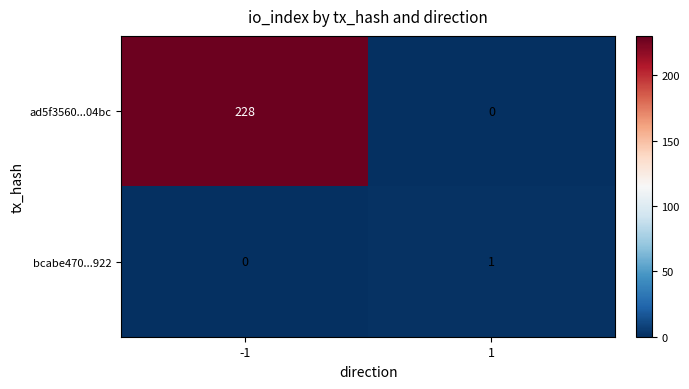

Reading right to left, extract all data points from this chart.

ad5f3560...04bc: 1=0	-1=228
bcabe470...922: 1=1	-1=0